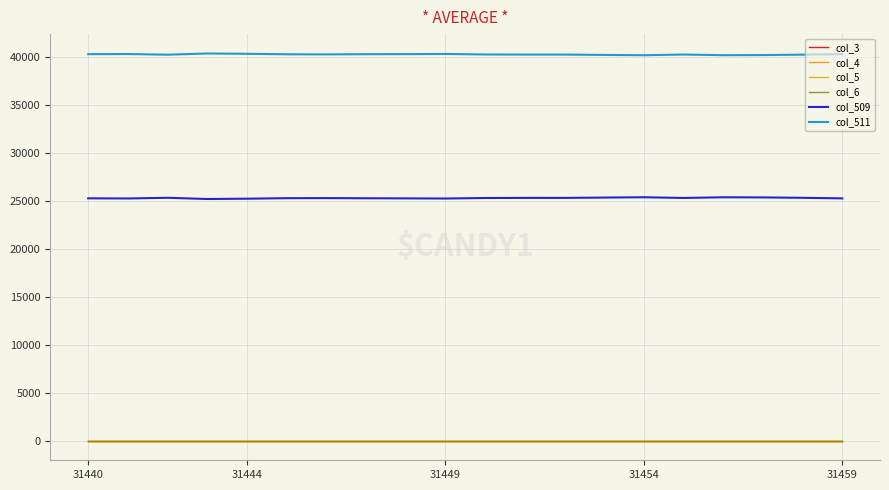

What is the average value of the col_511 series?

40246